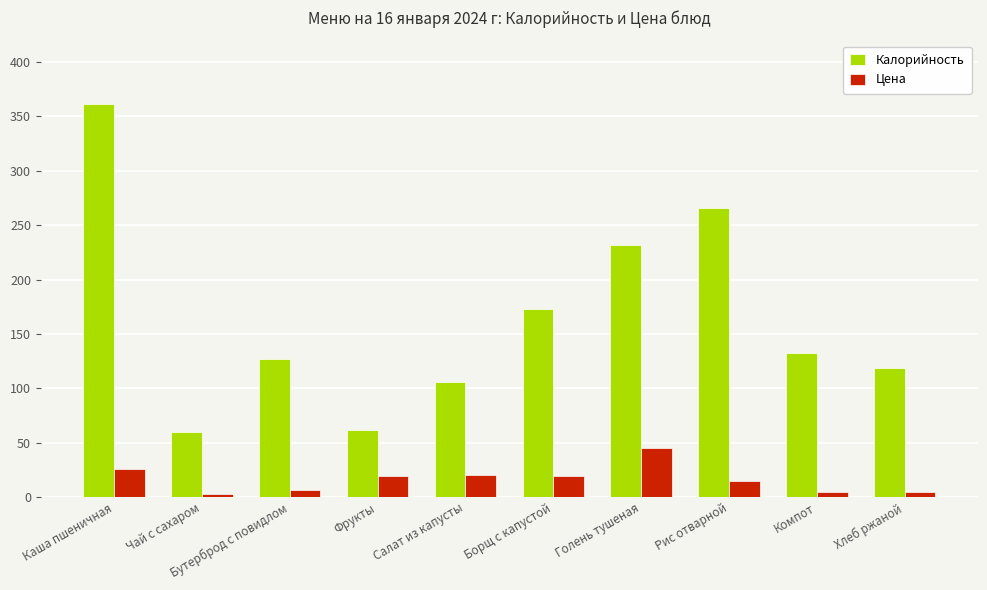

Which series has the largest range (max minus min)?

Калорийность